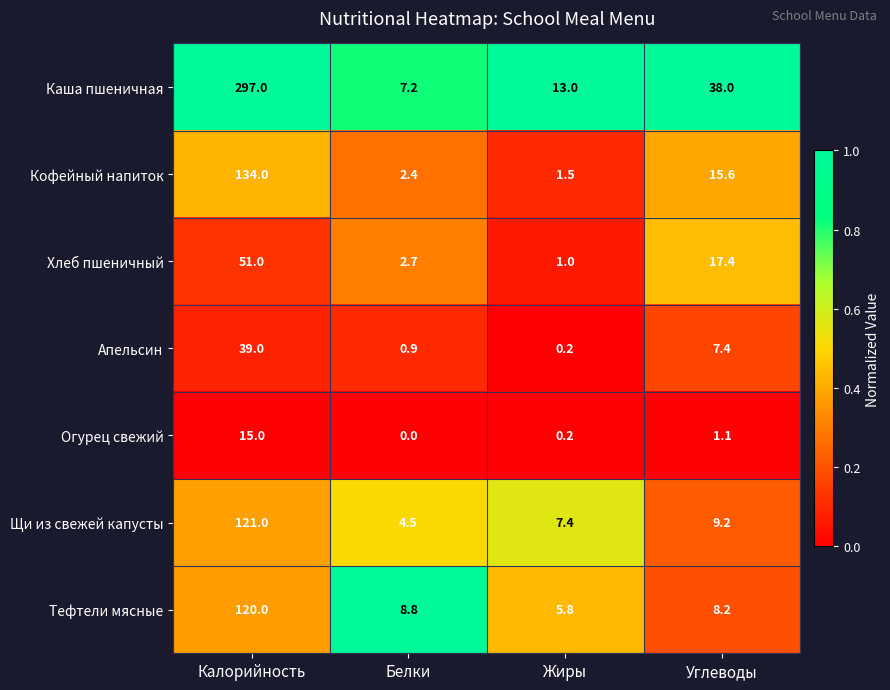

What is the sum of all Тефтели мясные values?

142.8